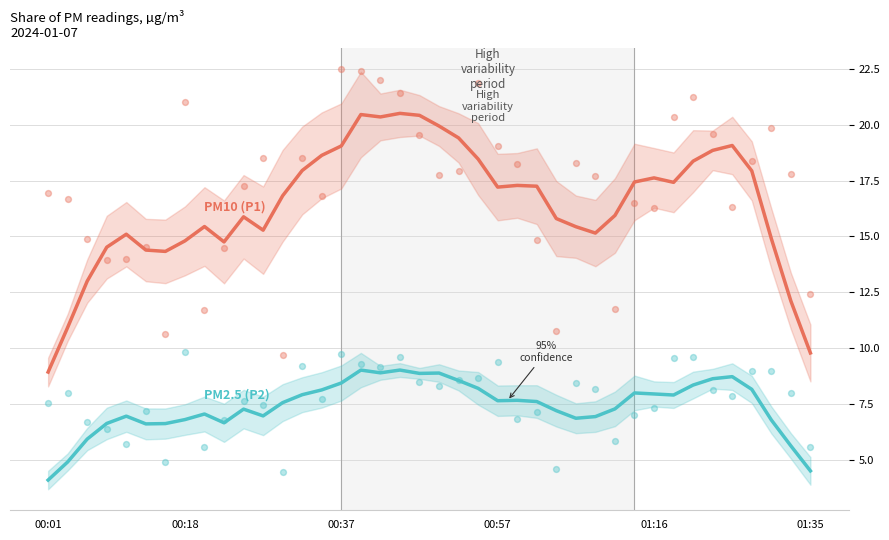

What are all the series names shown in the legend?

PM10 (P1), PM2.5 (P2)